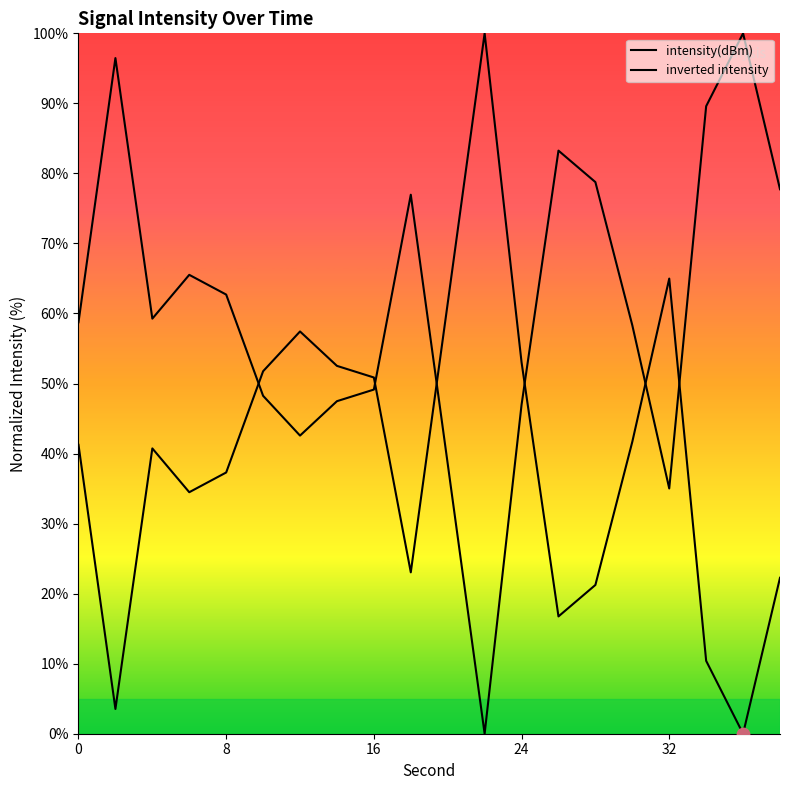

Which series contains the lowest Y value?

intensity(dBm)